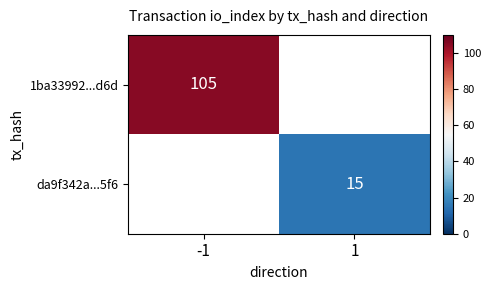

At how many categories does at least one series exceed 44?

1